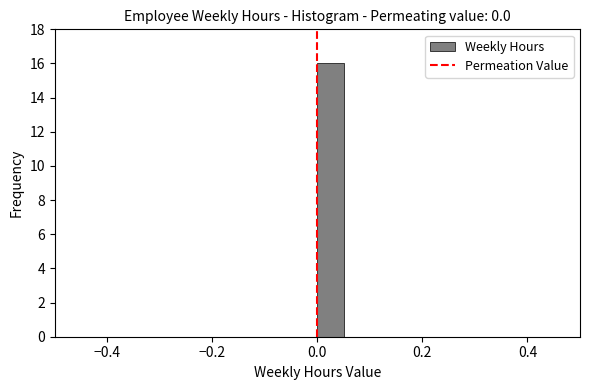

Read against the x-axis, roughly where is the centre of the tallest bar?

0.02